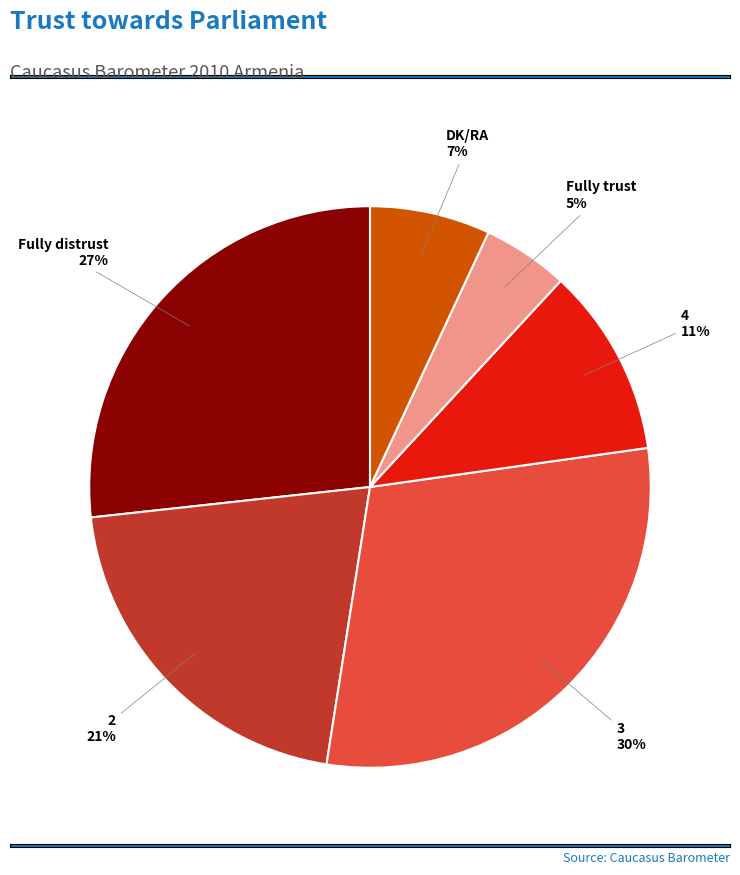

The Fully distrust slice represents 37% of the pie. True or false?

False